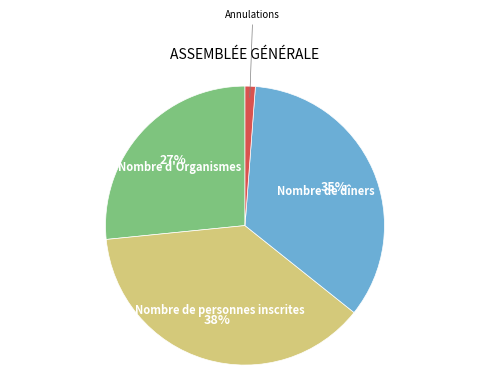

Does Annulations represent more than half of the total?

No